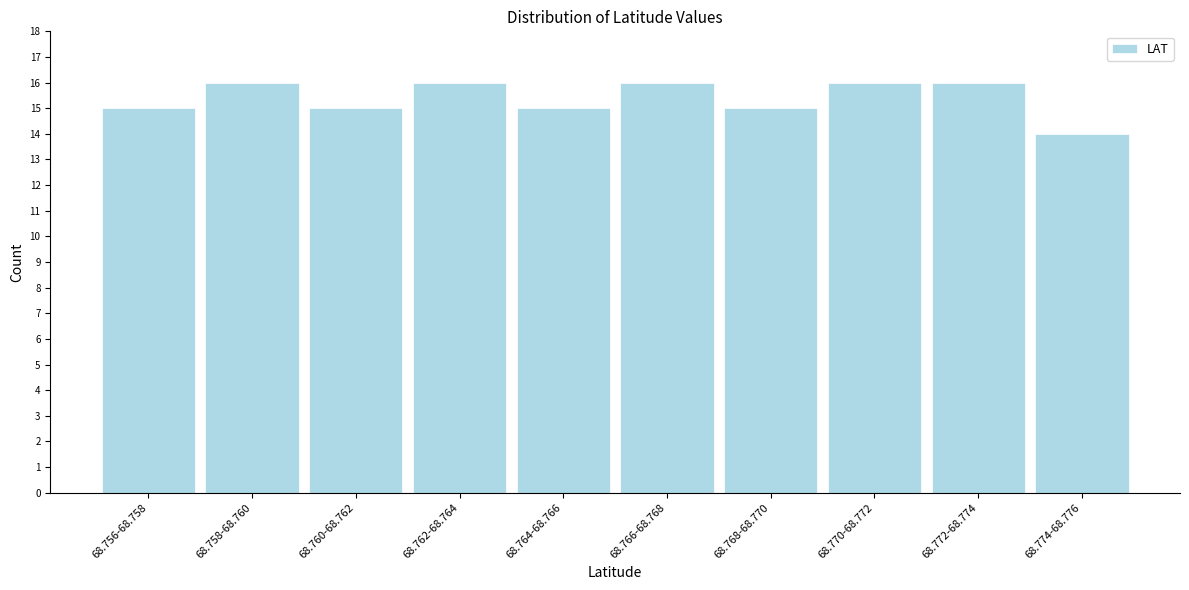

Reading right to left, list all the values displayed in this chart.

14	16	16	15	16	15	16	15	16	15